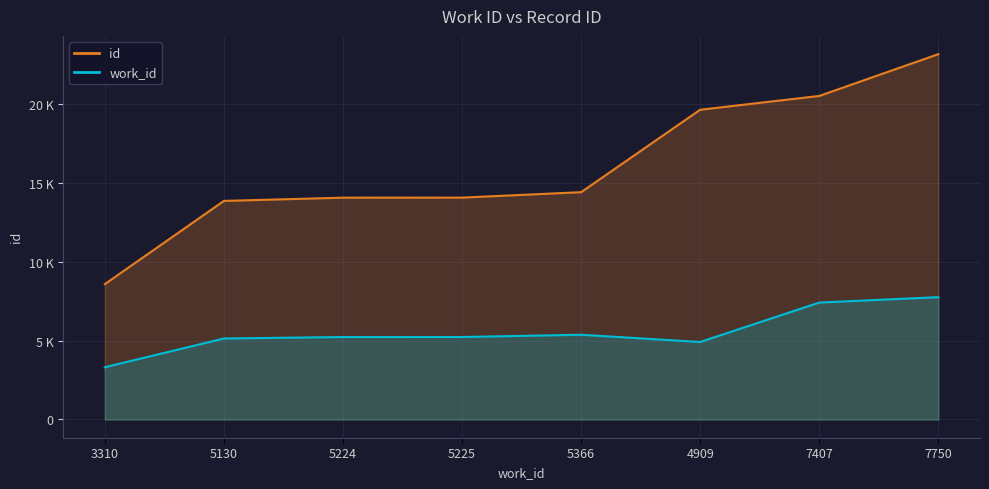

Which series has the largest total across all categories?

id